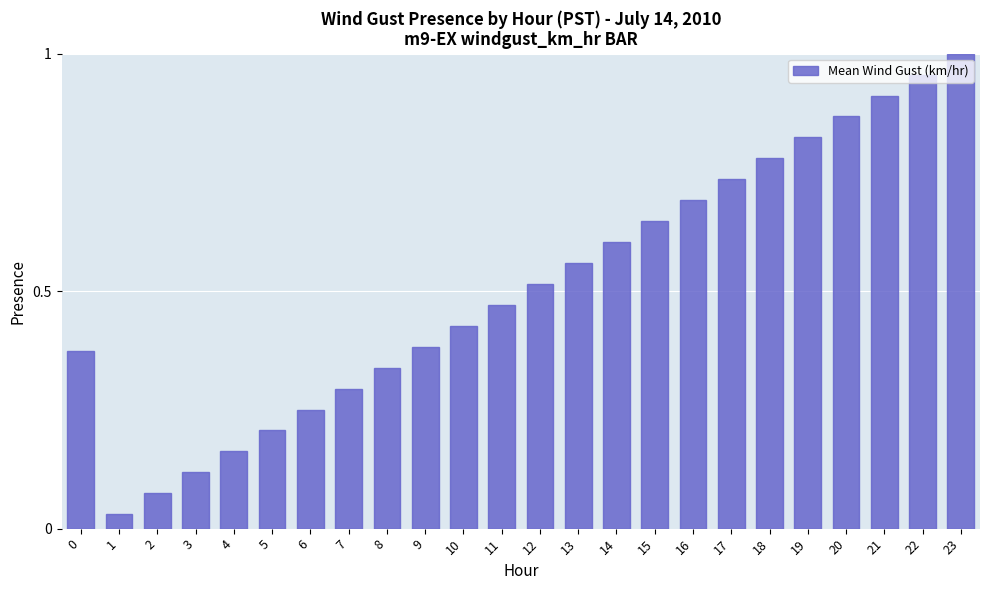

At which label is the value closest to 0?

1